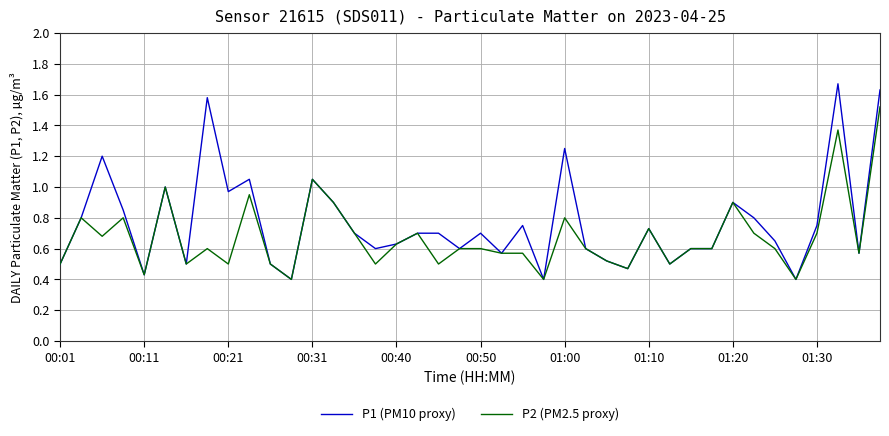

Which series has the widest spread of values?

P1 (PM10 proxy)